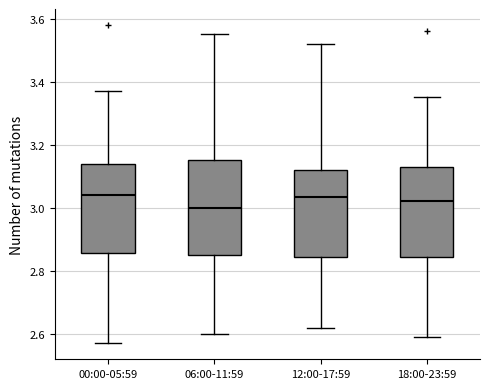

Reading left to right, transcribe this box plot: for each box, give where its median line is, the range the box spans, and where its two whiskers end, as read against the y-axis. The values are not printed on the chart, so give them approximately, as read against the axis.

00:00-05:59: median 3.04, box 2.86 to 3.14, whiskers 2.58 to 3.38
06:00-11:59: median 3.00, box 2.86 to 3.16, whiskers 2.60 to 3.56
12:00-17:59: median 3.04, box 2.84 to 3.12, whiskers 2.62 to 3.52
18:00-23:59: median 3.02, box 2.84 to 3.14, whiskers 2.60 to 3.36